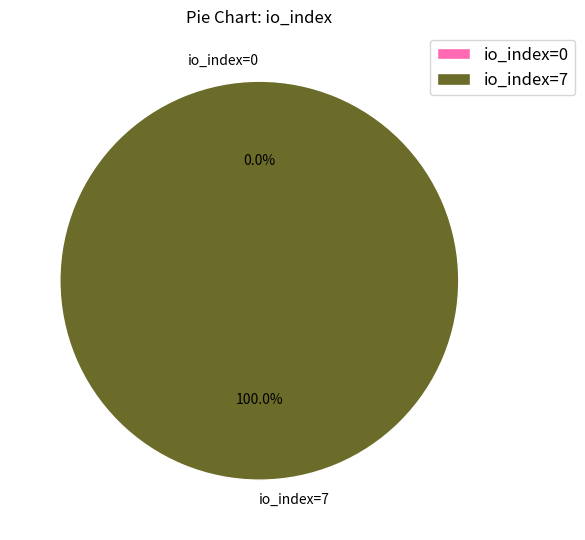

Is it true that io_index=7 is 100% of the pie?

True